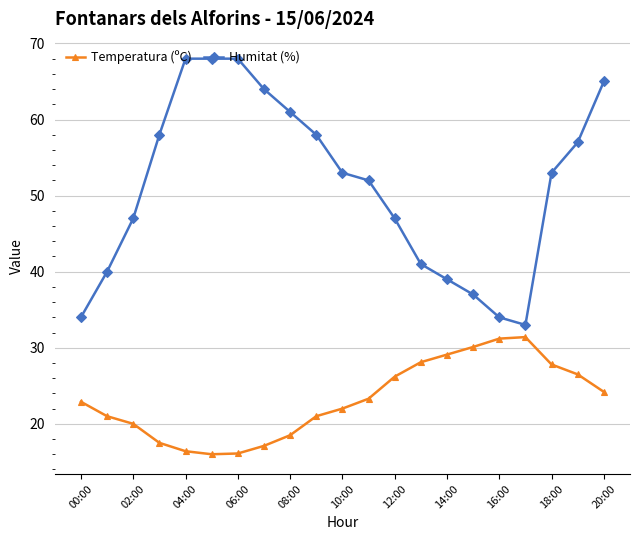

What is the lowest value of the Humitat (%) series?

33.0